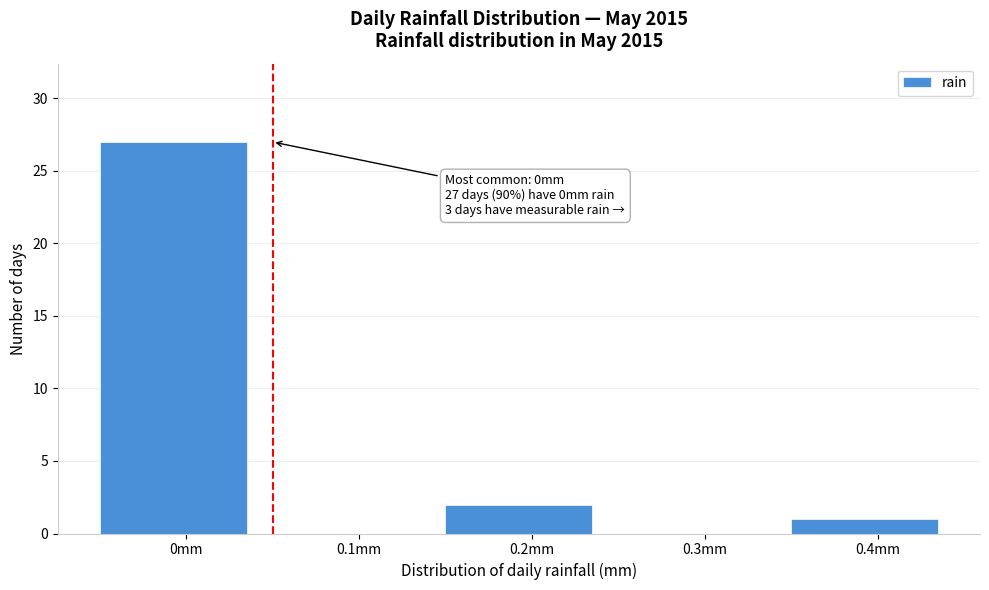

Which range on the x-axis has the tallest bar?

-0.05 to 0.05